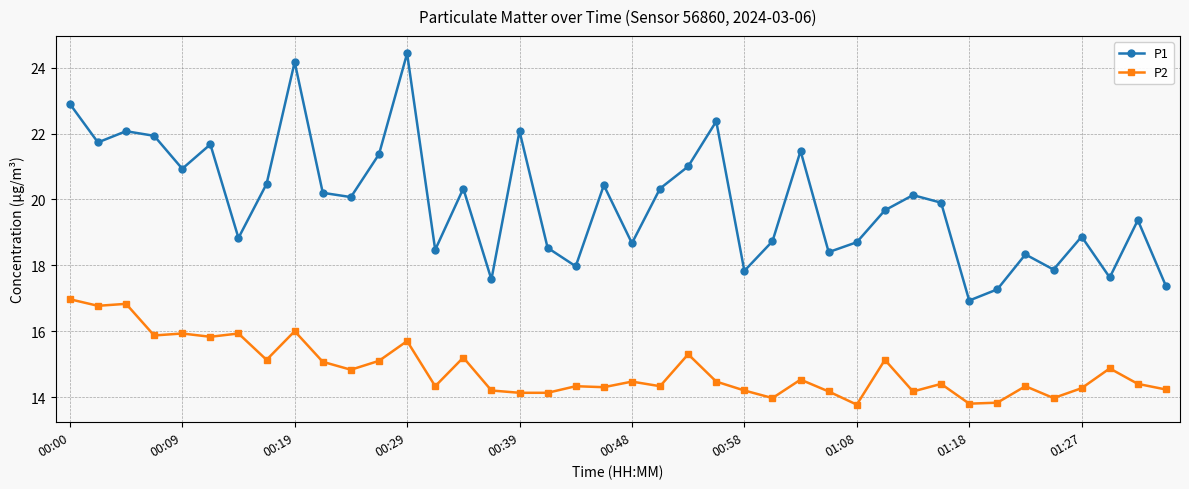

Rank the series by their average value, from highest to lowest.

P1, P2